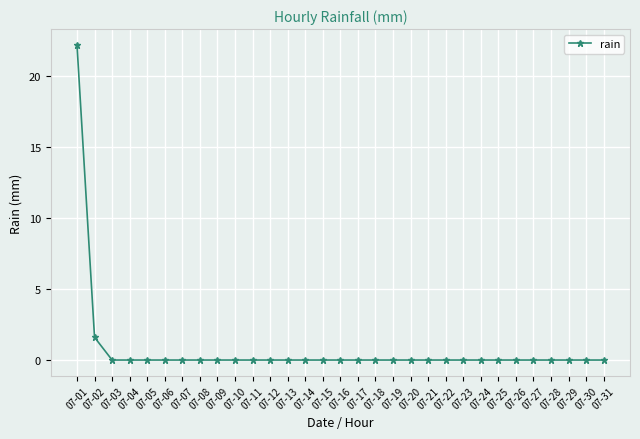

At which category does the chart reach its peak across all series?

07-01